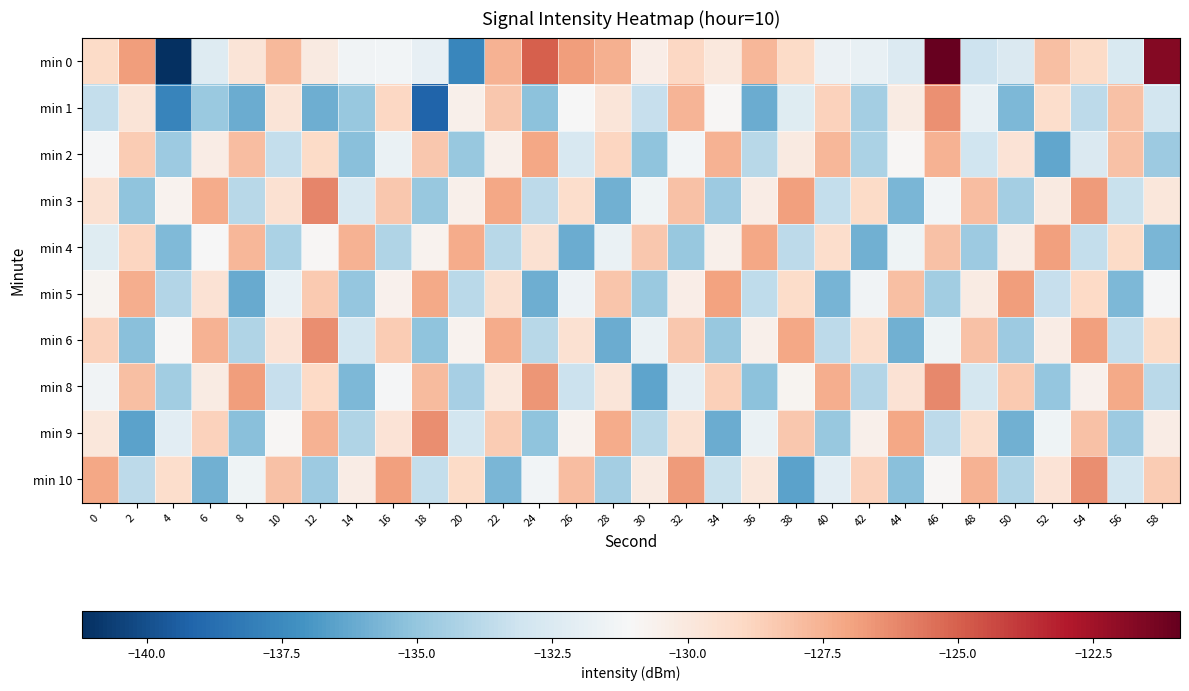

Reading right to left, extract all data points from this chart.

min 0: 58=-121.8	56=-132.6	54=-129.1	52=-128.0	50=-132.5	48=-133.1	46=-120.9	44=-132.4	42=-131.8	40=-131.7	38=-129.1	36=-127.7	34=-130.0	32=-129.0	30=-130.4	28=-127.4	26=-126.8	24=-125.0	22=-127.5	20=-137.7	18=-131.9	16=-131.4	14=-131.4	12=-130.1	10=-127.7	8=-129.7	6=-132.4	4=-141.2	2=-126.8	0=-129.1
min 1: 58=-132.9	56=-128.1	54=-133.7	52=-129.3	50=-135.6	48=-131.8	46=-126.4	44=-130.2	42=-134.5	40=-128.7	38=-132.3	36=-136.1	34=-130.9	32=-127.6	30=-133.4	28=-129.8	26=-131.1	24=-135.2	22=-128.3	20=-130.5	18=-139.2	16=-128.9	14=-134.9	12=-136.0	10=-129.7	8=-136.1	6=-134.8	4=-137.7	2=-129.8	0=-133.5
min 2: 58=-134.7	56=-128.1	54=-132.5	52=-136.3	50=-129.7	48=-133.1	46=-127.5	44=-130.9	42=-134.3	40=-127.7	38=-130.1	36=-133.9	34=-127.5	32=-131.3	30=-135.1	28=-128.9	26=-132.7	24=-127.1	22=-130.5	20=-134.9	18=-128.3	16=-131.7	14=-135.3	12=-129.1	10=-133.5	8=-127.9	6=-130.3	4=-134.7	2=-128.5	0=-131.2
min 3: 58=-129.9	56=-133.3	54=-126.7	52=-130.1	50=-134.5	48=-127.9	46=-131.3	44=-135.7	42=-129.1	40=-133.5	38=-126.9	36=-130.3	34=-134.7	32=-128.1	30=-131.5	28=-135.9	26=-129.3	24=-133.7	22=-127.1	20=-130.5	18=-134.9	16=-128.3	14=-132.7	12=-126.1	10=-129.5	8=-133.9	6=-127.3	4=-130.7	2=-135.1	0=-129.5
min 4: 58=-135.7	56=-129.1	54=-133.5	52=-126.9	50=-130.3	48=-134.7	46=-128.1	44=-131.5	42=-135.9	40=-129.3	38=-133.7	36=-127.1	34=-130.5	32=-134.9	30=-128.3	28=-131.7	26=-136.1	24=-129.5	22=-133.9	20=-127.3	18=-130.7	16=-134.1	14=-127.5	12=-130.9	10=-134.3	8=-127.7	6=-131.1	4=-135.5	2=-128.9	0=-132.3
min 5: 58=-131.2	56=-135.6	54=-129.0	52=-133.4	50=-126.8	48=-130.2	46=-134.6	44=-128.0	42=-131.4	40=-135.8	38=-129.2	36=-133.6	34=-127.0	32=-130.4	30=-134.8	28=-128.2	26=-131.6	24=-136.0	22=-129.4	20=-133.8	18=-127.2	16=-130.6	14=-135.0	12=-128.4	10=-131.8	8=-136.2	6=-129.6	4=-134.0	2=-127.4	0=-130.8
min 6: 58=-129.1	56=-133.5	54=-126.9	52=-130.3	50=-134.7	48=-128.1	46=-131.5	44=-135.9	42=-129.3	40=-133.7	38=-127.1	36=-130.5	34=-134.9	32=-128.3	30=-131.7	28=-136.1	26=-129.5	24=-133.9	22=-127.3	20=-130.7	18=-135.1	16=-128.5	14=-132.9	12=-126.3	10=-129.7	8=-134.1	6=-127.5	4=-130.9	2=-135.3	0=-128.7
min 8: 58=-133.8	56=-127.2	54=-130.6	52=-135.0	50=-128.4	48=-132.8	46=-126.2	44=-129.6	42=-134.0	40=-127.4	38=-130.8	36=-135.2	34=-128.6	32=-132.0	30=-136.4	28=-129.8	26=-133.2	24=-126.6	22=-130.0	20=-134.4	18=-127.8	16=-131.2	14=-135.6	12=-129.0	10=-133.4	8=-126.8	6=-130.2	4=-134.6	2=-128.0	0=-131.4
min 9: 58=-130.3	56=-134.7	54=-128.1	52=-131.5	50=-135.9	48=-129.3	46=-133.7	44=-127.1	42=-130.5	40=-134.9	38=-128.3	36=-131.7	34=-136.1	32=-129.5	30=-133.9	28=-127.3	26=-130.7	24=-135.1	22=-128.5	20=-132.9	18=-126.3	16=-129.7	14=-134.1	12=-127.5	10=-130.9	8=-135.3	6=-128.7	4=-132.1	2=-136.5	0=-129.9
min 10: 58=-128.5	56=-132.9	54=-126.3	52=-129.7	50=-134.1	48=-127.5	46=-130.9	44=-135.3	42=-128.7	40=-132.1	38=-136.5	36=-129.9	34=-133.3	32=-126.7	30=-130.1	28=-134.5	26=-127.9	24=-131.3	22=-135.7	20=-129.1	18=-133.5	16=-126.9	14=-130.3	12=-134.7	10=-128.1	8=-131.5	6=-135.9	4=-129.3	2=-133.7	0=-127.1